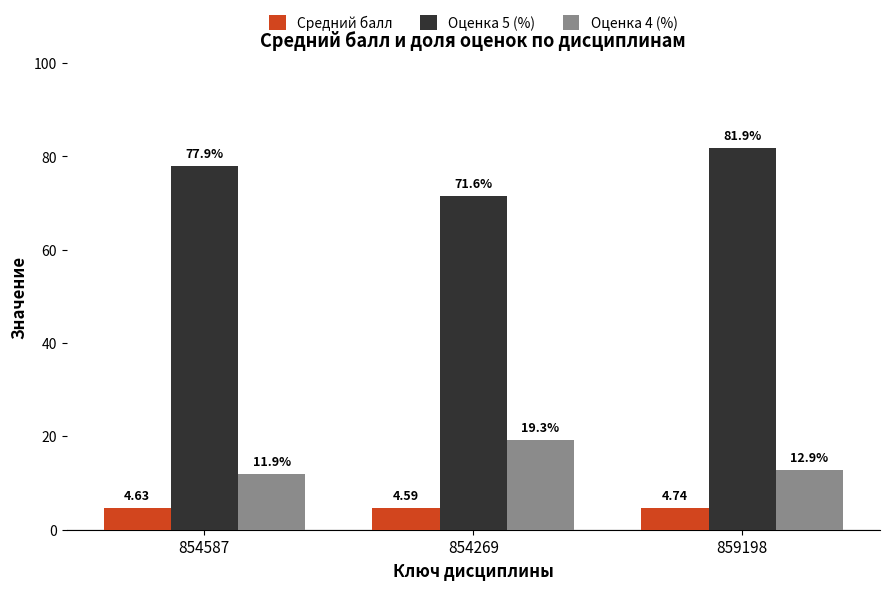

Does the chart contain any negative values?

No